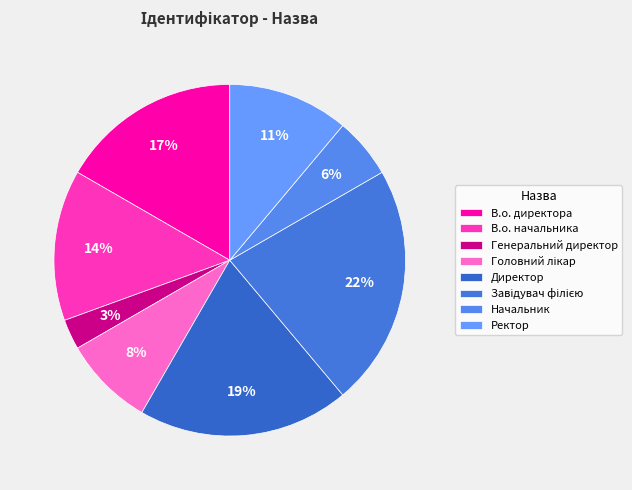

To the nearest percent, what is the combined percentage of Директор and В.о. начальника?

33%